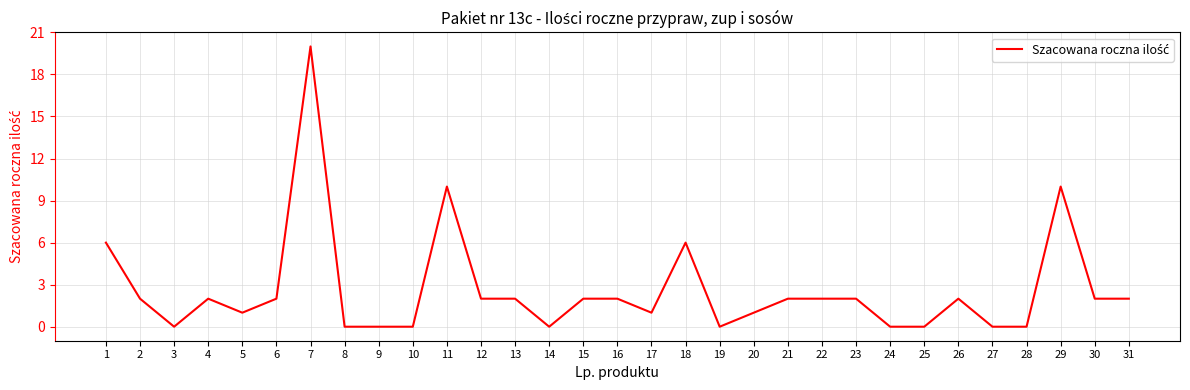

Does the chart have visible grid lines?

Yes